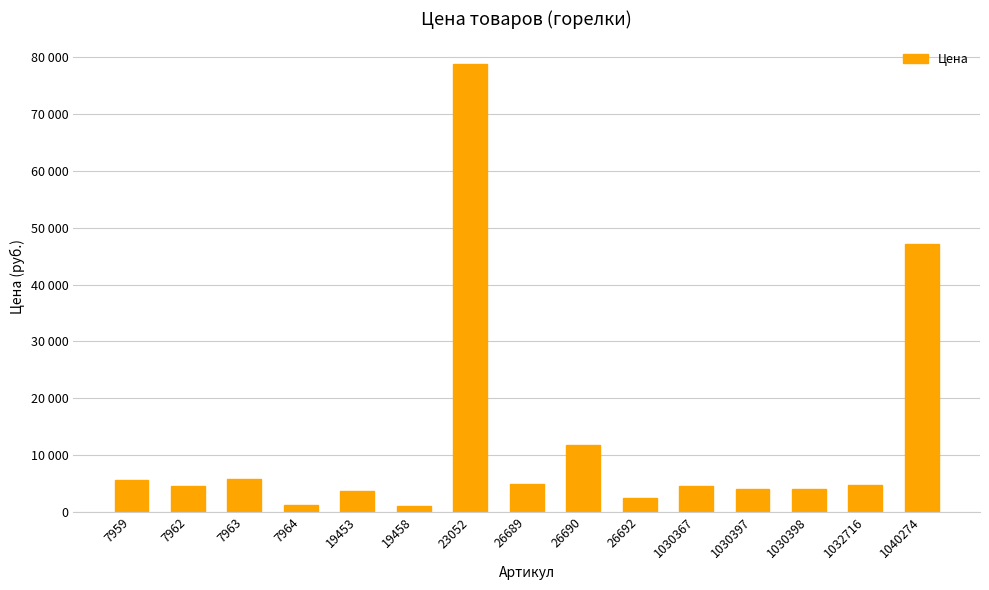

Read the value at 1030398, to the nearest 100.

4000